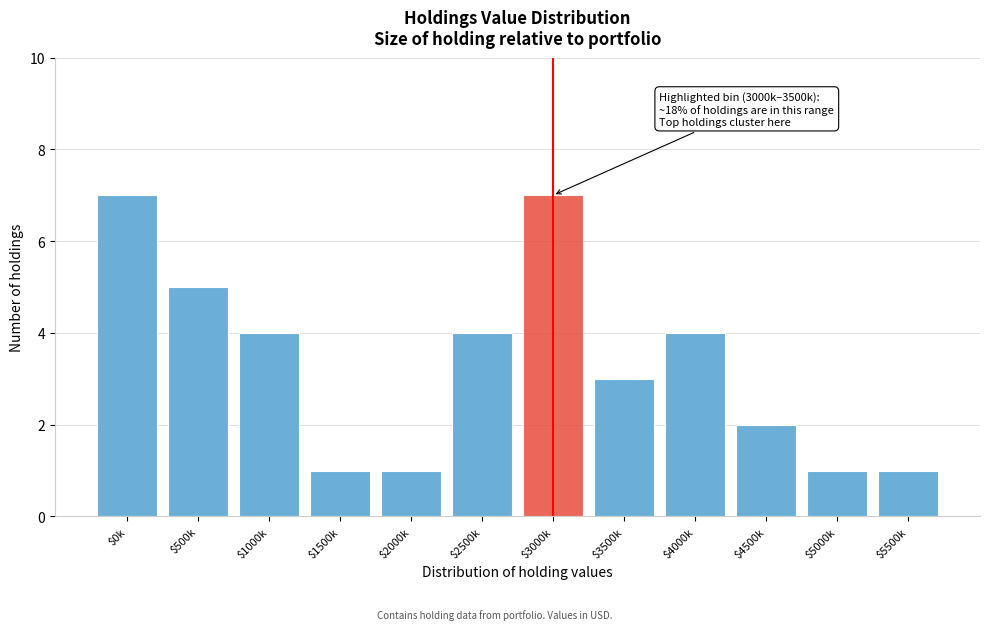

Reading right to left, transcribe all the data shown in this chart.

1	1	2	4	3	7	4	1	1	4	5	7